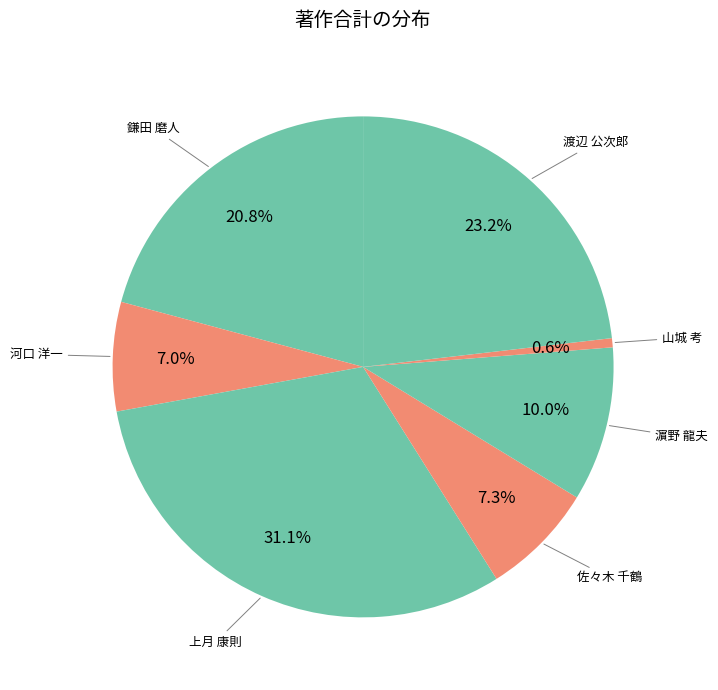

What is the largest slice in the pie chart?

上月 康則